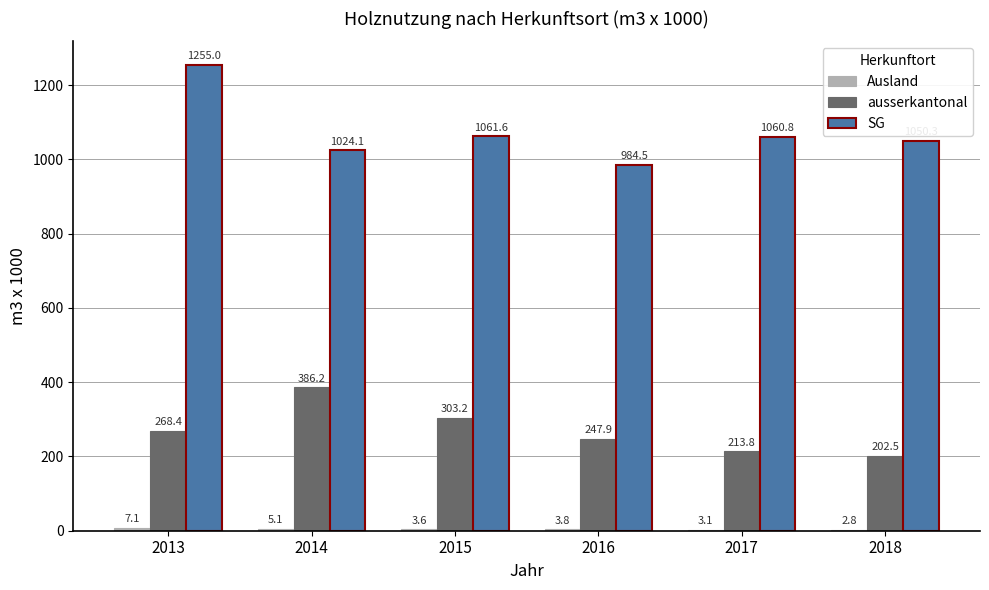

Which series has the largest total across all categories?

SG